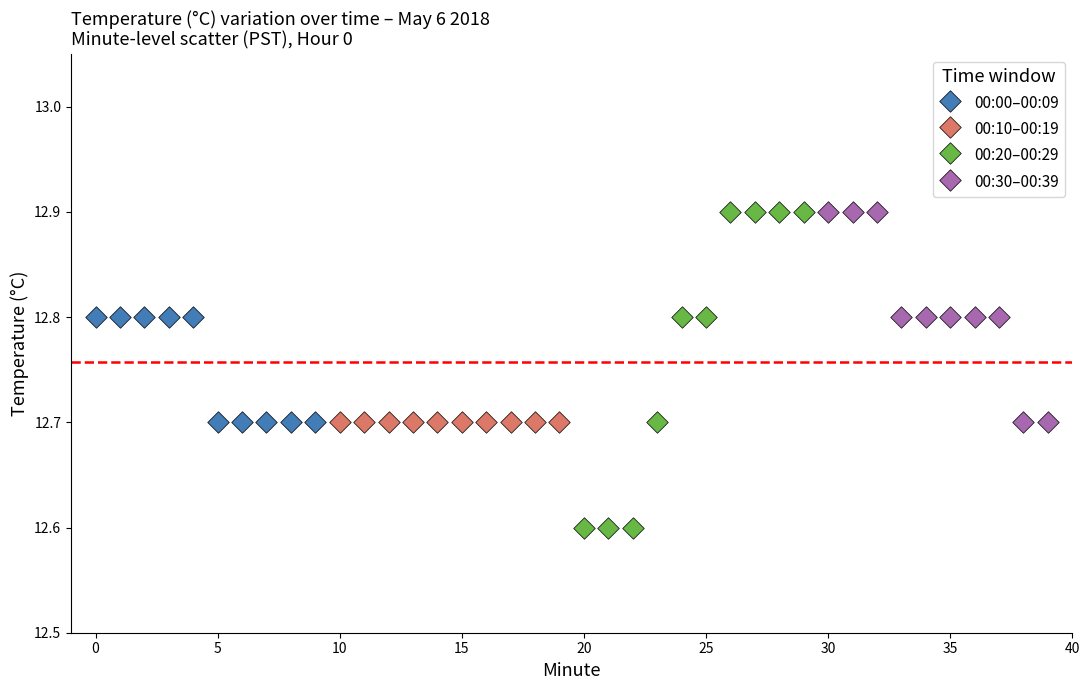

Which series contains the lowest Y value?

00:20–00:29